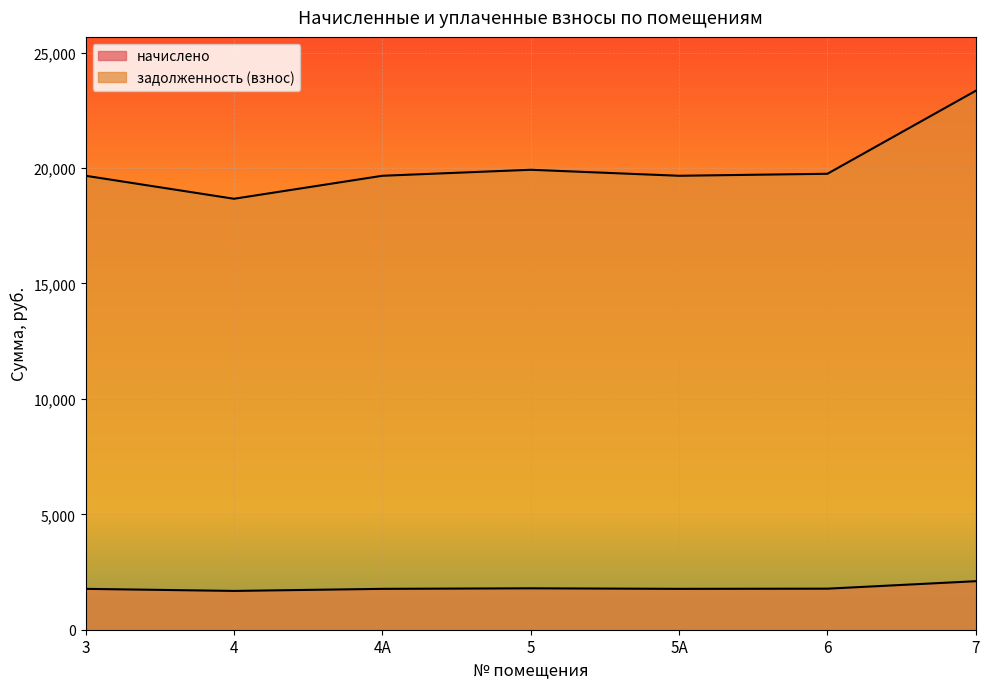

Reading right to left, list all the values displayed in this chart.

начислено: 7=2102.1	6=1778.4	5А=1770.6	5=1794.0	4А=1770.6	4=1680.9	3=1770.6
задолженность (взнос): 7=23348.3	6=19753.0	5А=19666.4	5=19926.3	4А=19666.4	4=18670.1	3=19666.4